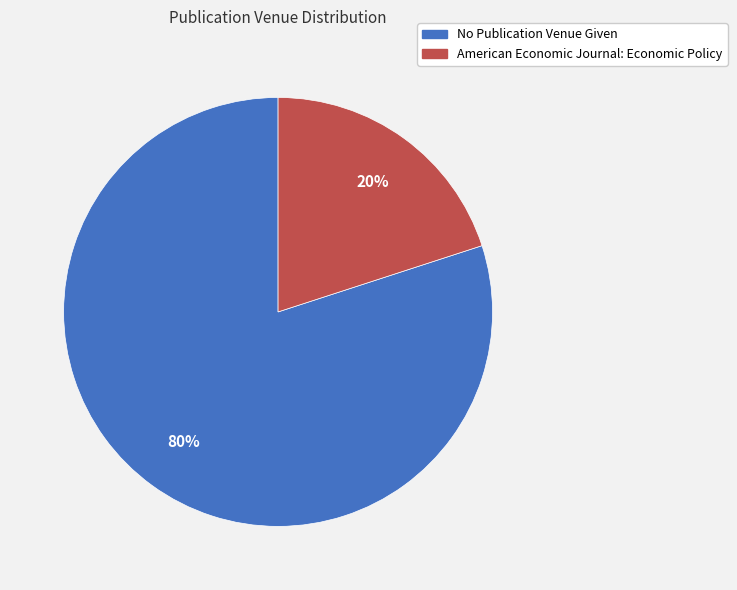

To the nearest percent, what portion does No Publication Venue Given represent?

80%